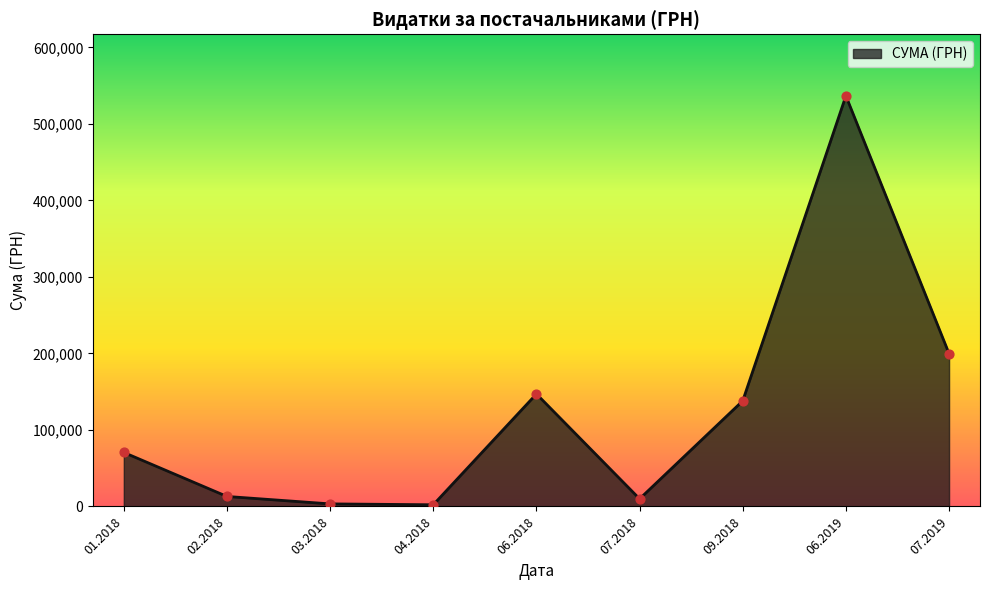

What is the difference between the maximum and minimum values?

534406.8